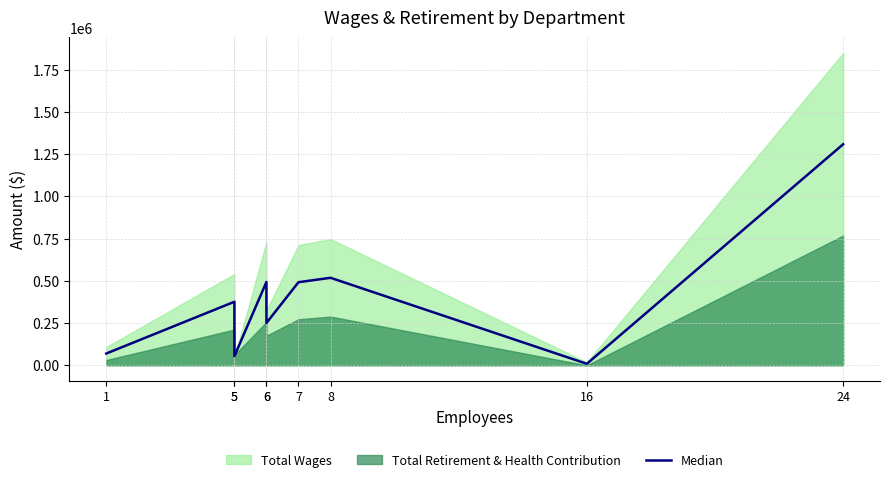

How many categories are shown in the chart?

9